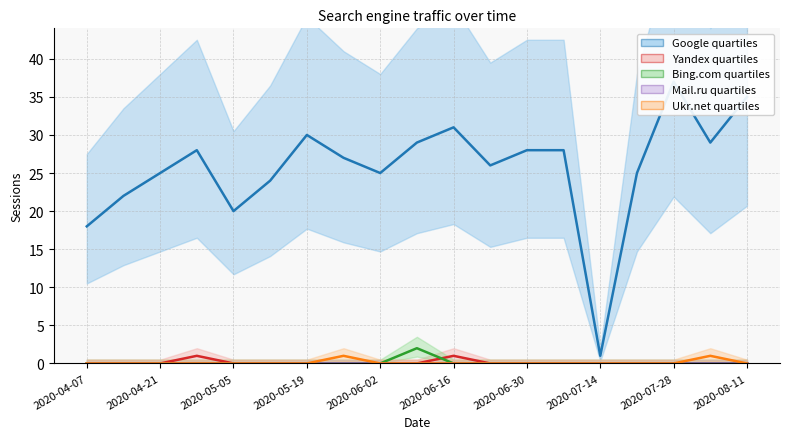

Rank the categories by Yandex value from lowest to highest.

2020-04-07, 2020-04-14, 2020-04-21, 2020-05-05, 2020-05-12, 2020-05-19, 2020-05-26, 2020-06-02, 2020-06-09, 2020-06-23, 2020-06-30, 2020-07-07, 2020-07-14, 2020-07-21, 2020-07-28, 2020-08-04, 2020-08-11, 2020-04-28, 2020-06-16